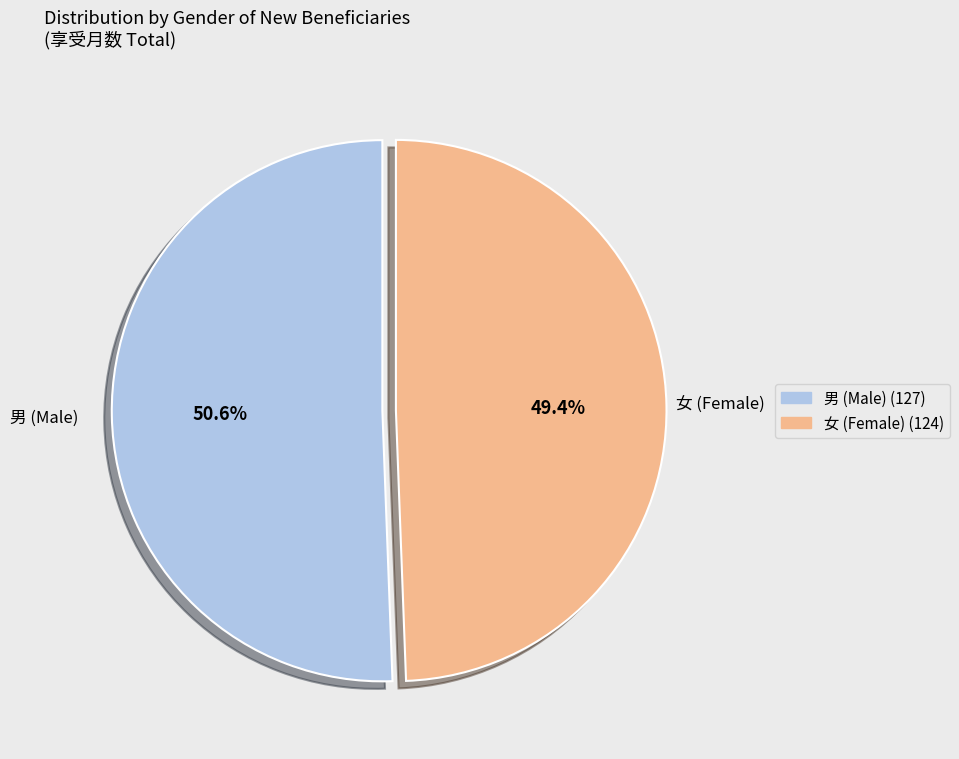

Is 男 (Male) (127) the majority of the pie?

Yes